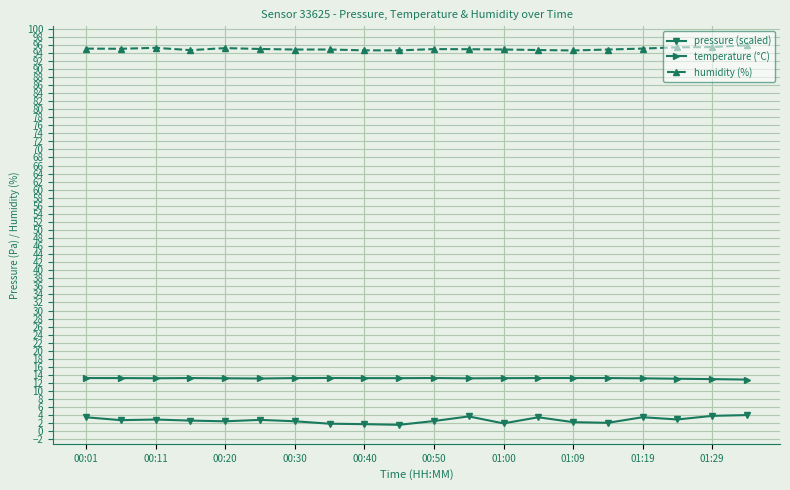

Rank the series by their maximum value, from lowest to highest.

pressure (scaled), temperature (°C), humidity (%)